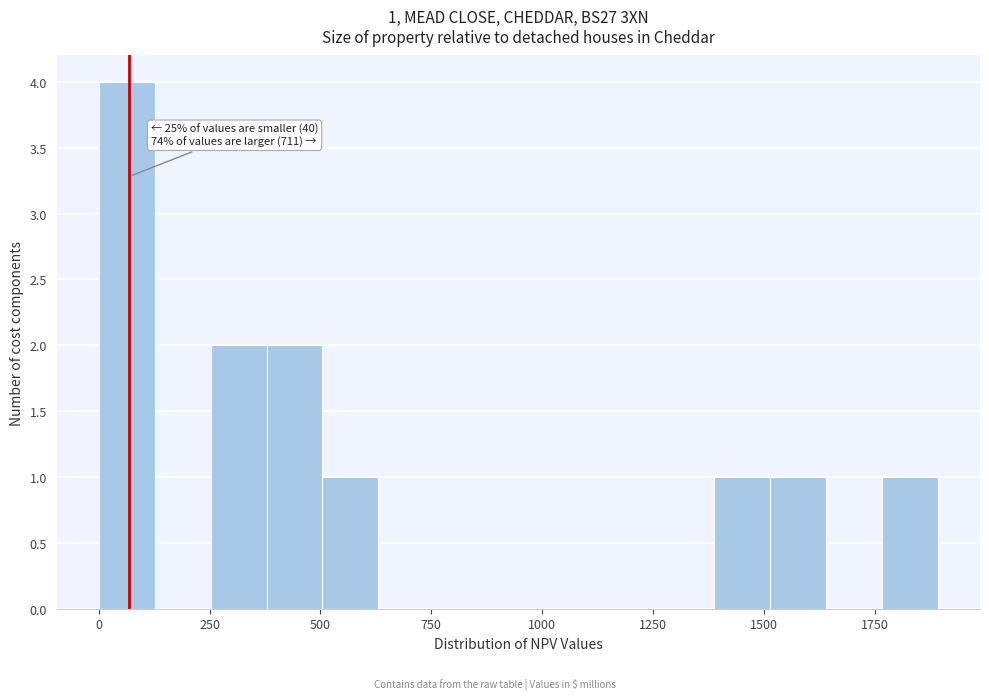

Read against the x-axis, roughly where is the centre of the tallest bar?

50